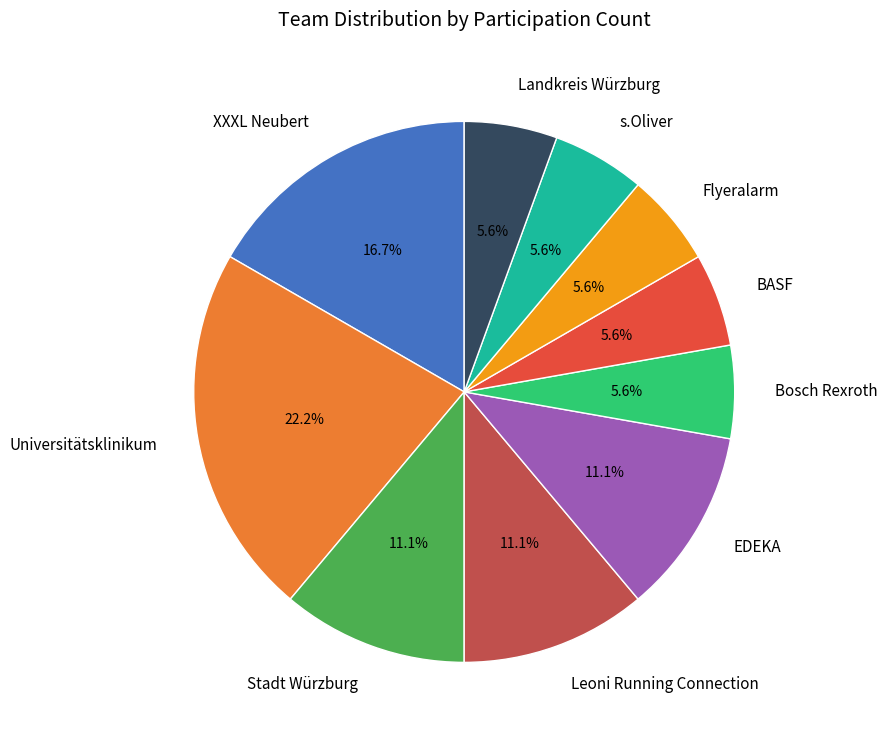

To the nearest percent, what is the combined percentage of Bosch Rexroth and XXXL Neubert?

22%